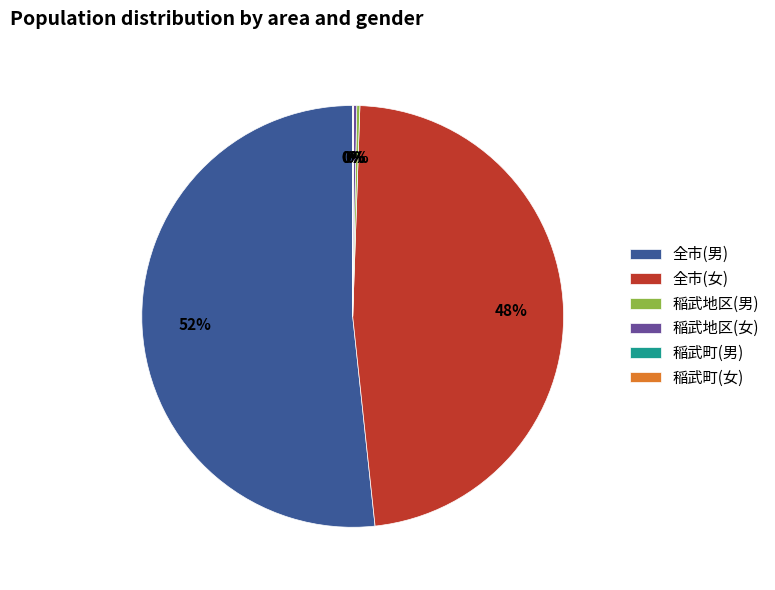

Which category has the biggest portion of the pie?

全市(男)